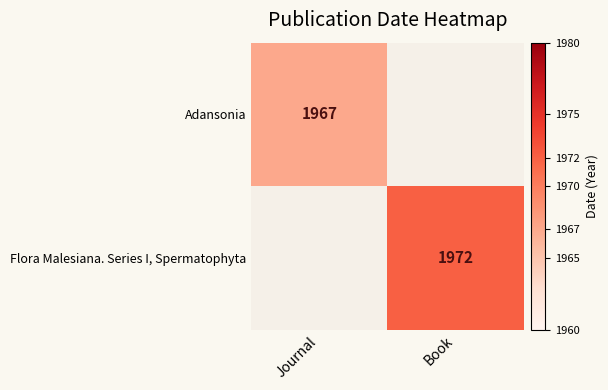

True or false: Adansonia has a value of 3368 at Journal.

False